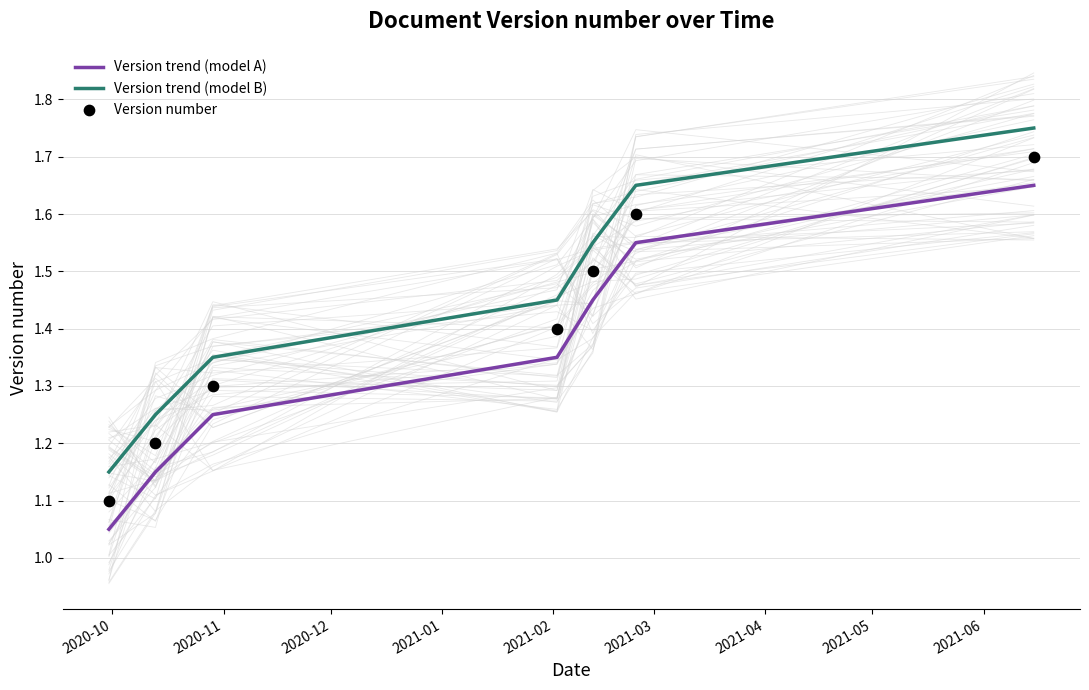

True or false: Version trend (model B) and Version trend (model A) intersect in this chart.

False